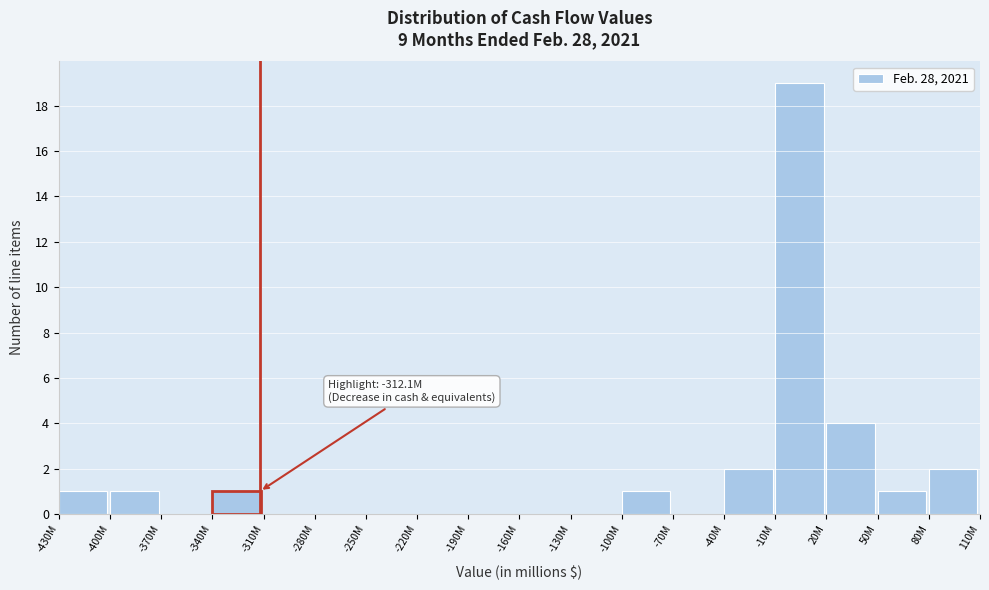

Reading left to right, what are all the values shown in this chart?

-430M=1	-400M=1	-370M=0	-340M=1	-310M=0	-280M=0	-250M=0	-220M=0	-190M=0	-160M=0	-130M=0	-100M=1	-70M=0	-40M=2	-10M=19	20M=4	50M=1	80M=2